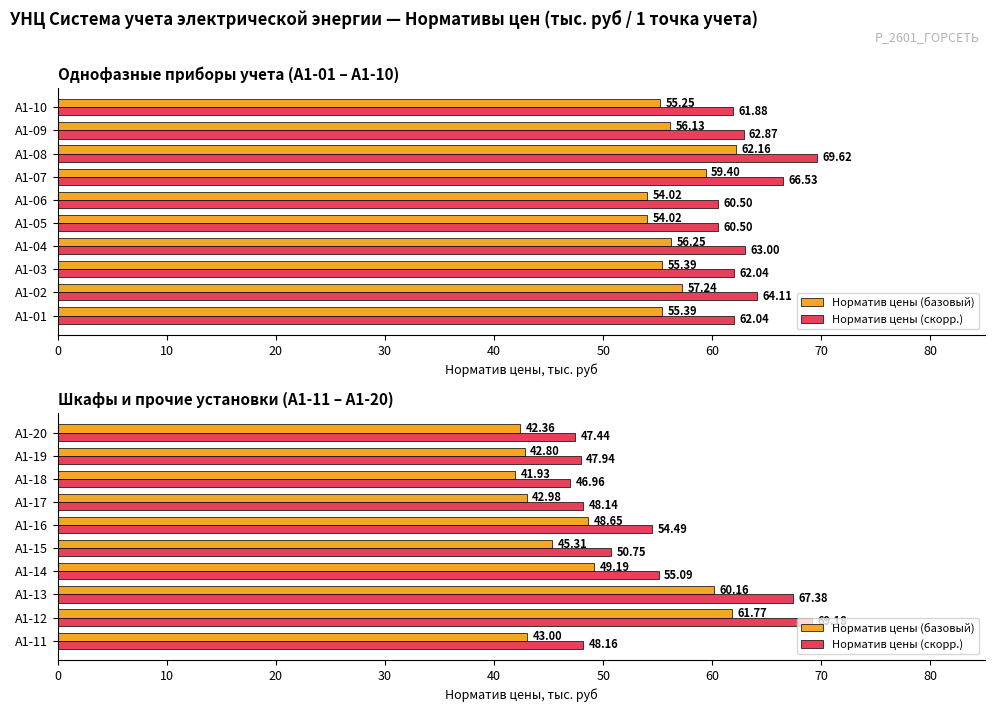

True or false: Норматив цены (базовый) has a value of 41.9 at A1-18.

True